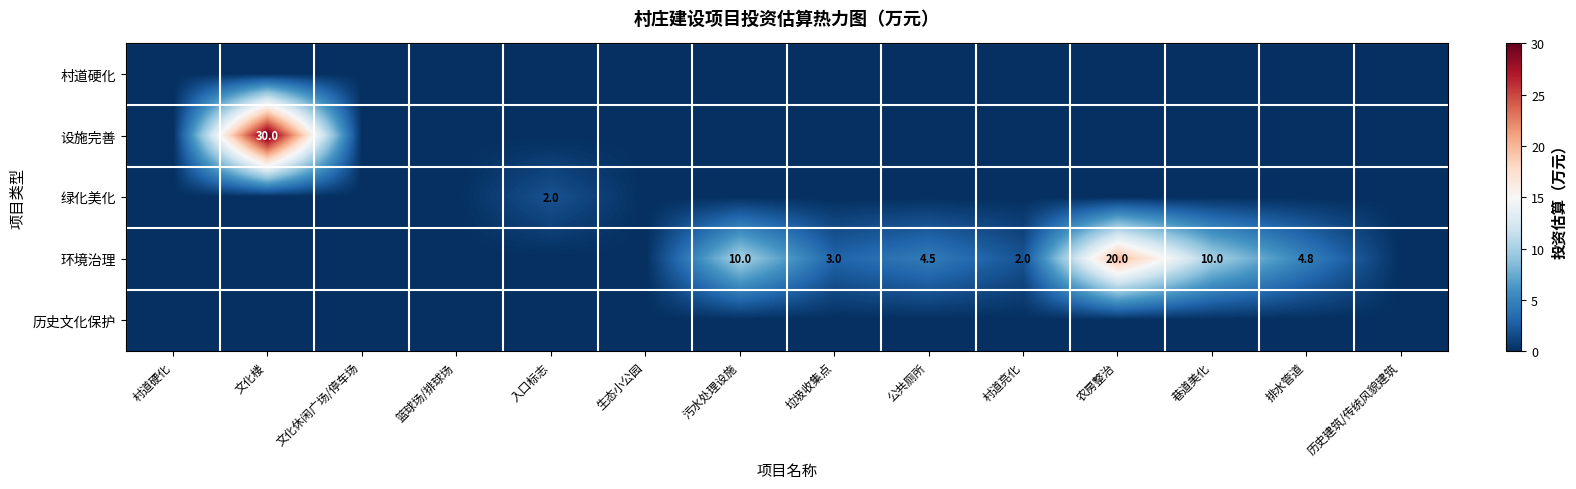

True or false: 环境治理 has a value of 32.5 at 农房整治.

False